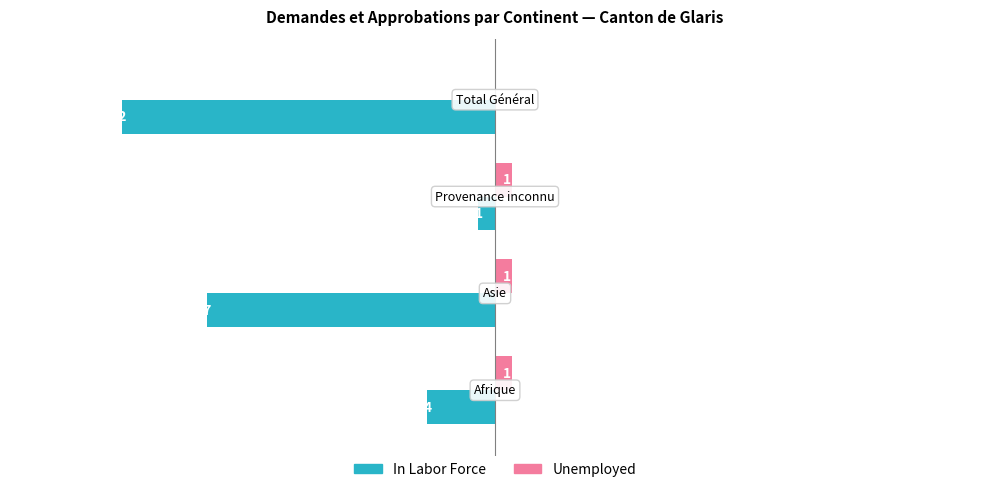

Which series has the largest total across all categories?

Unemployed